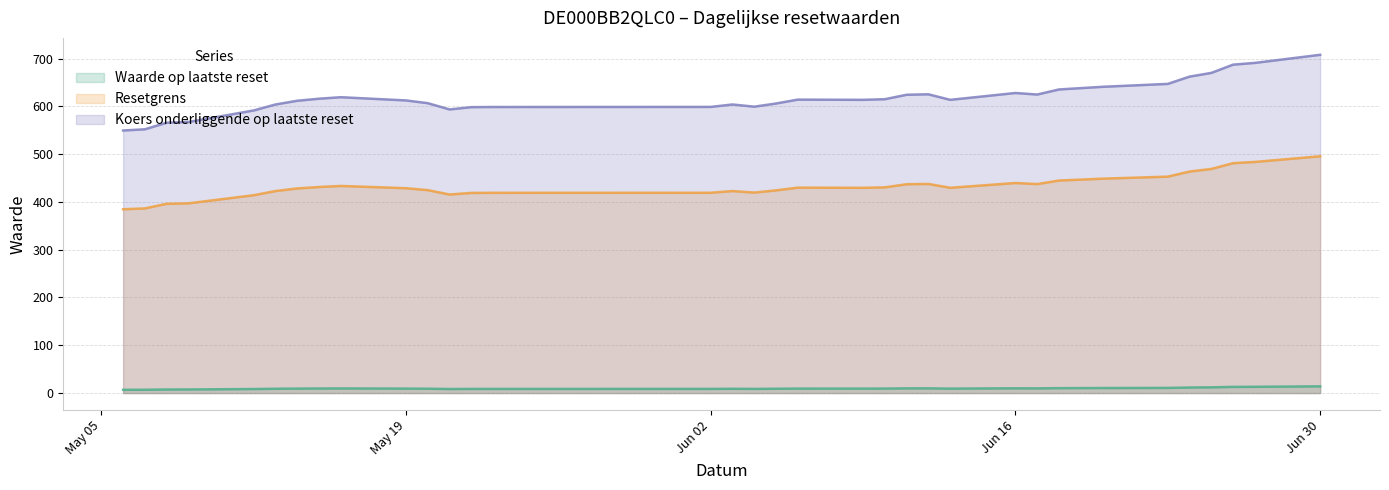

What are all the series names shown in the legend?

Waarde op laatste reset, Resetgrens, Koers onderliggende op laatste reset